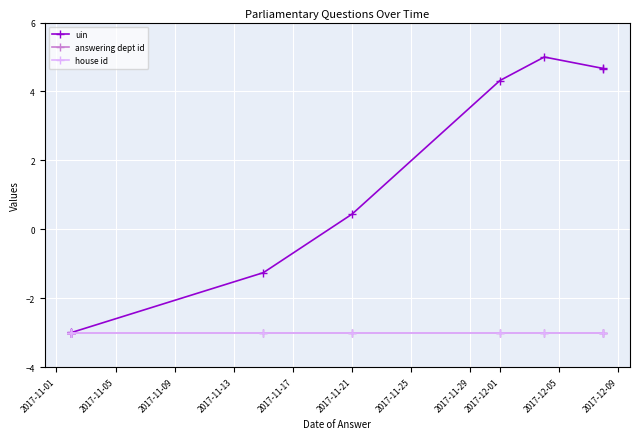

True or false: answering dept id and uin intersect in this chart.

False